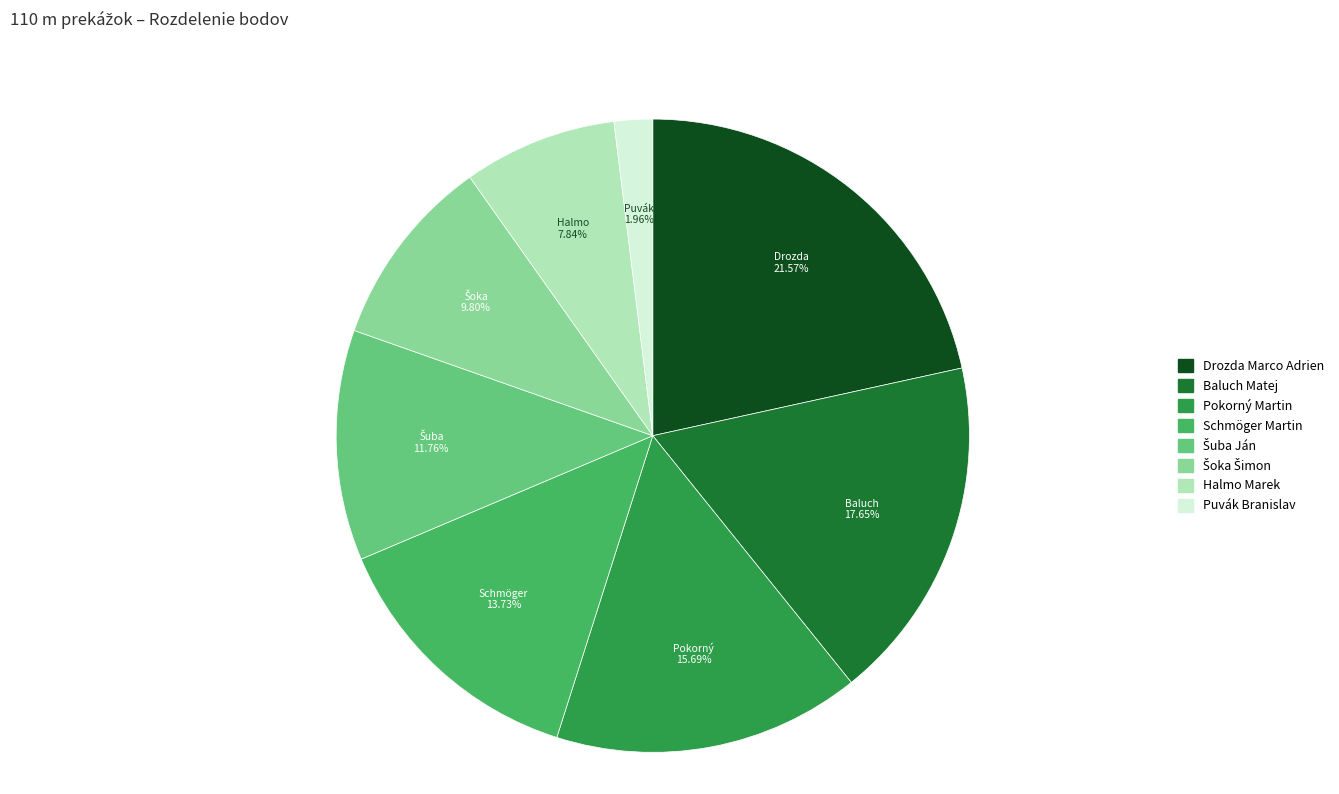

Which category has the biggest portion of the pie?

Drozda Marco Adrien